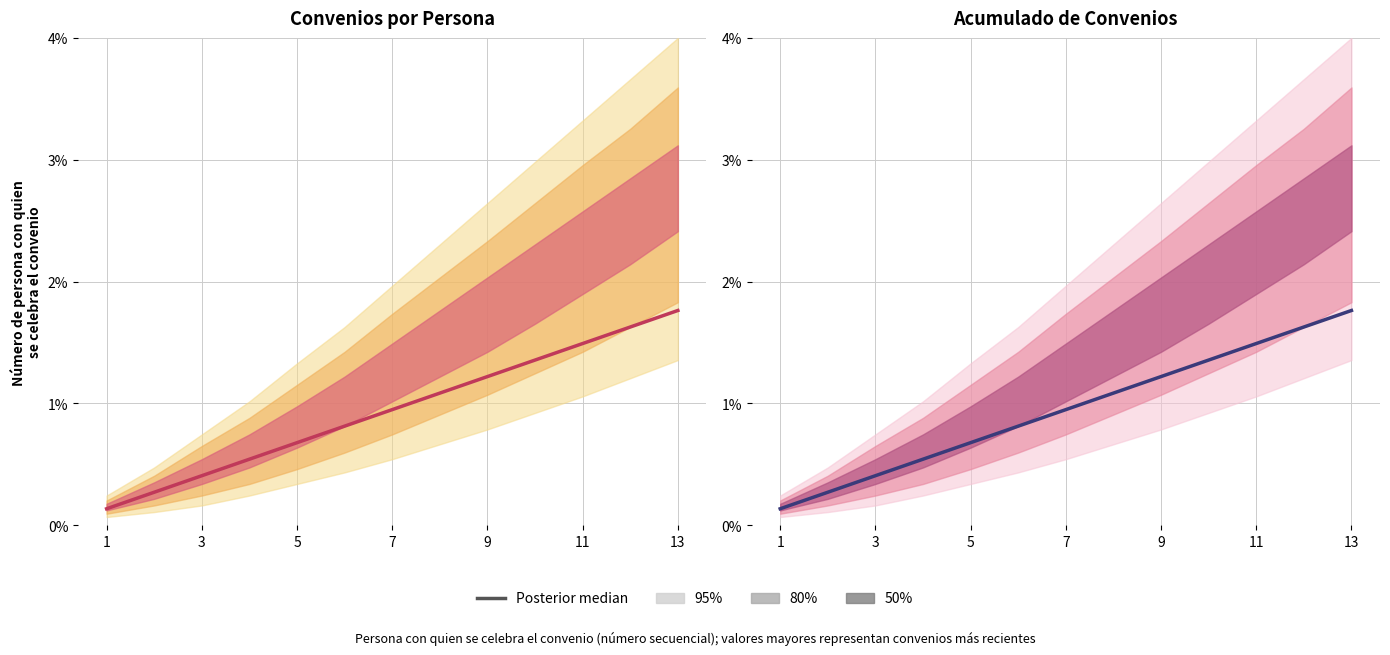

What is the difference between the maximum and minimum values?

1.6